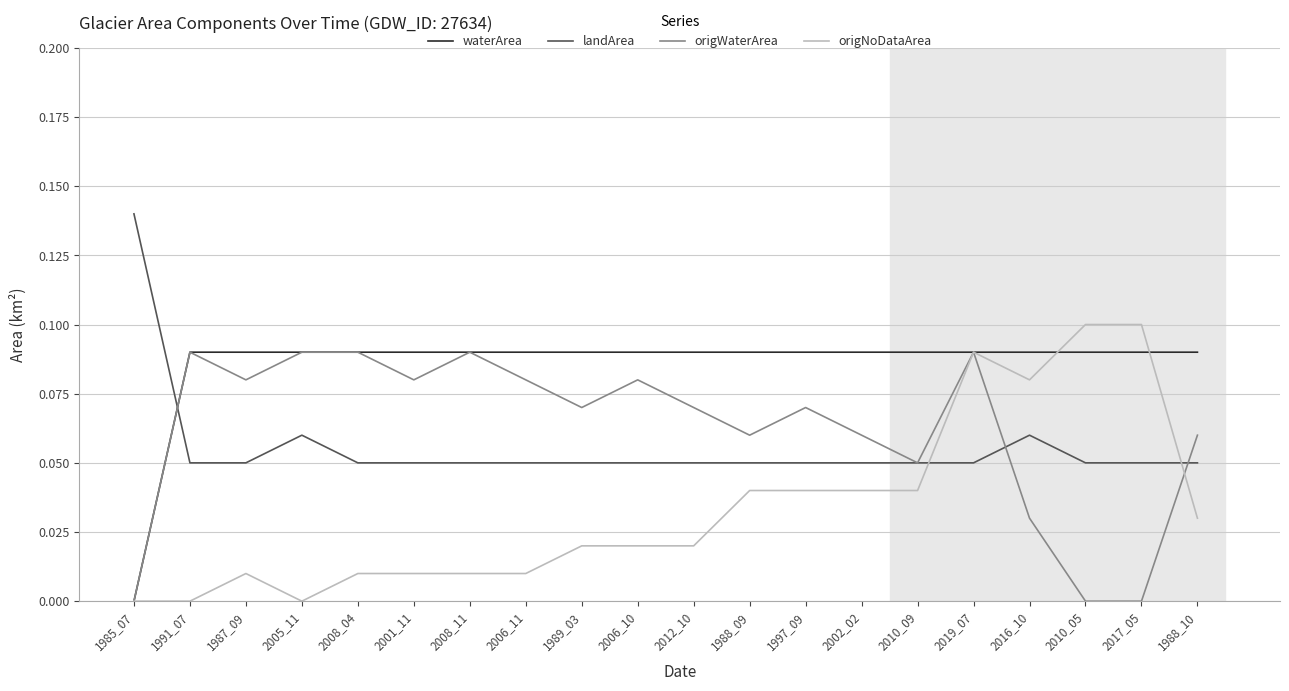

Which category has the highest value across all series?

1985_07